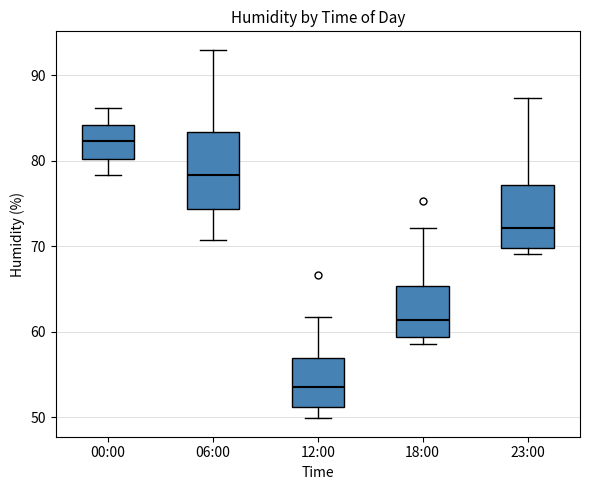

Which box has the highest median line?

00:00